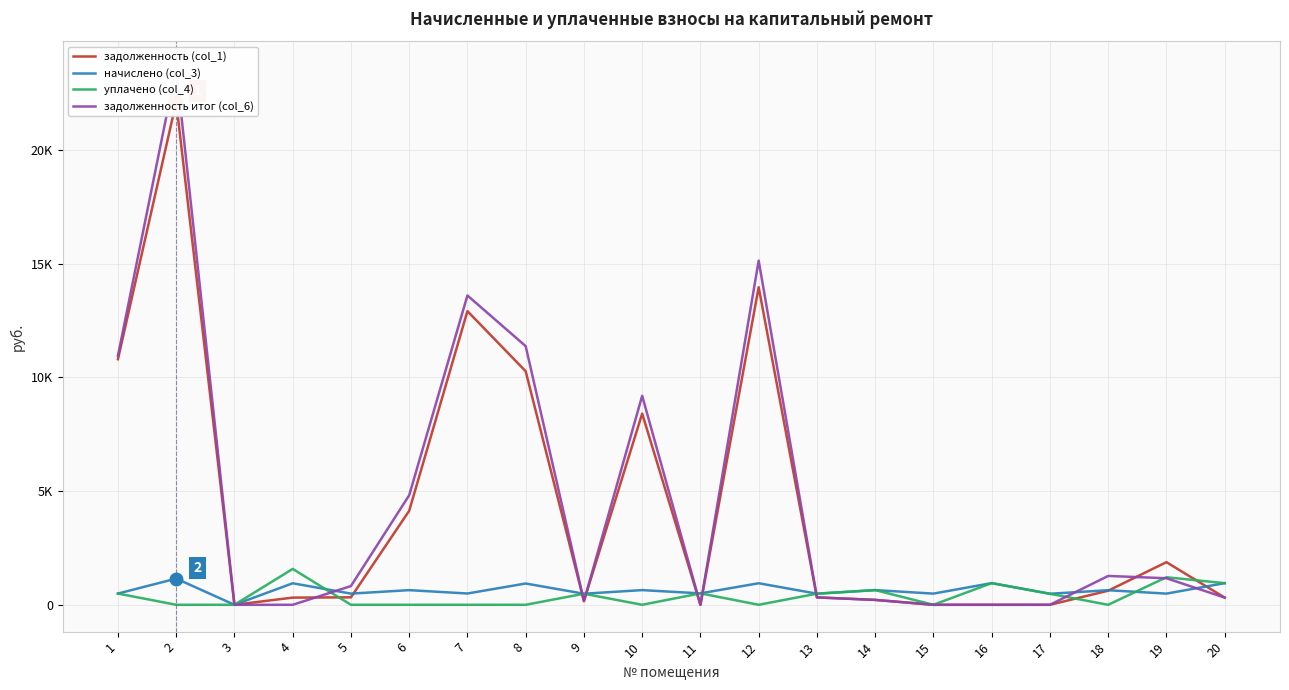

How many distinct data groups are displayed?

4